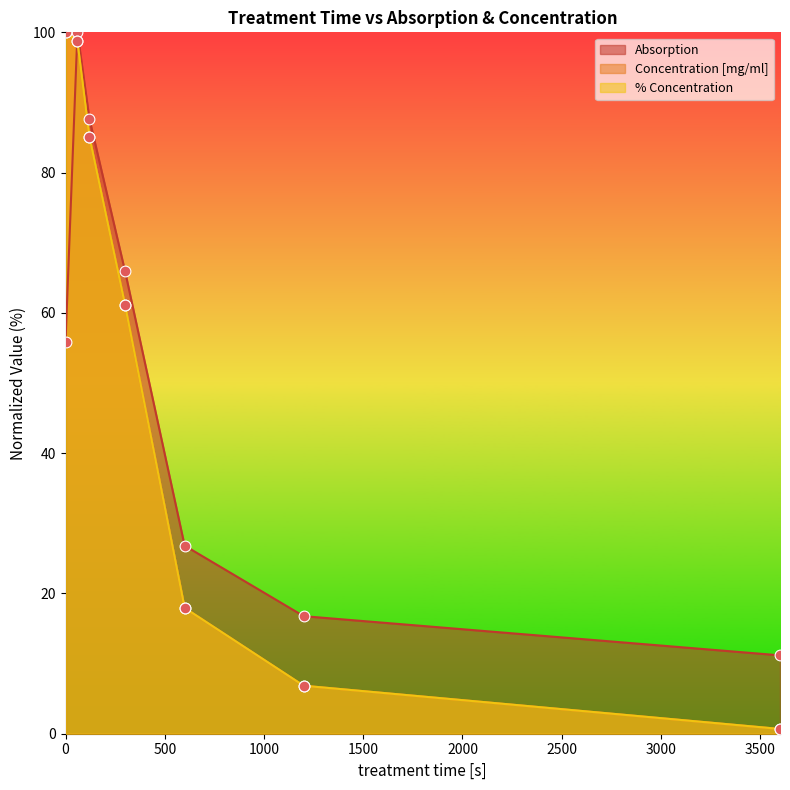

What are all the series names shown in the legend?

Absorption, Concentration [mg/ml], % Concentration